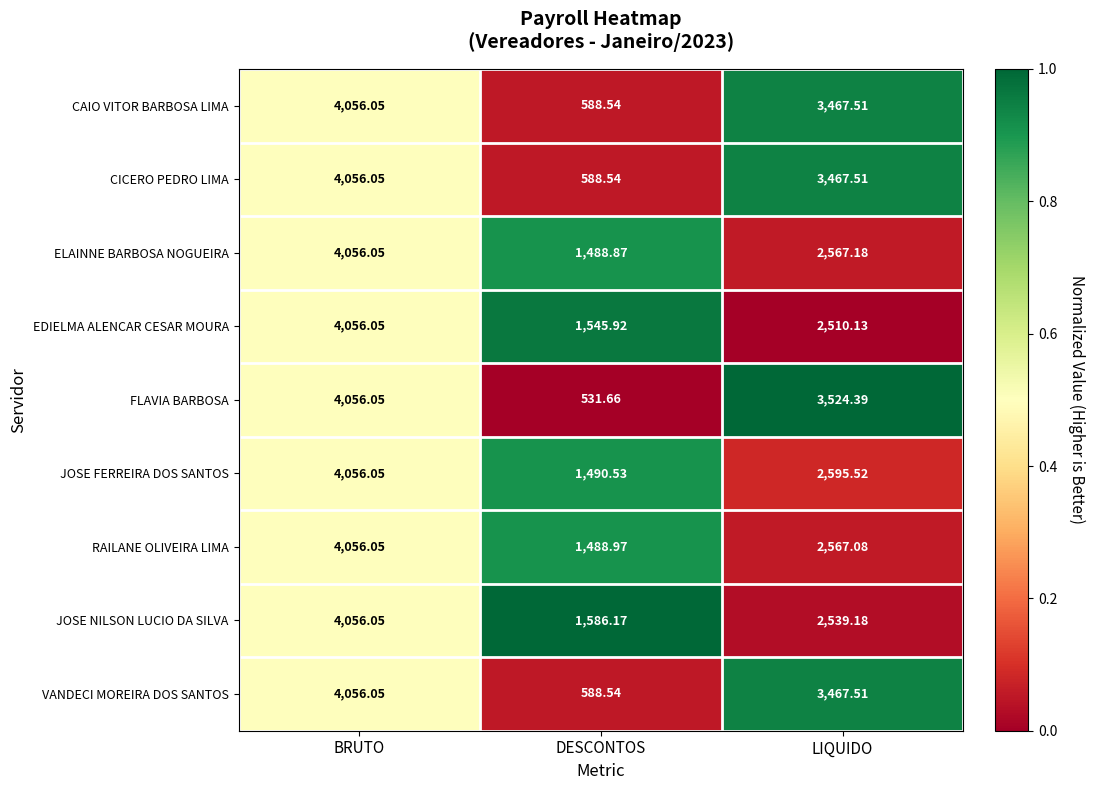

Which series has the largest range (max minus min)?

FLAVIA BARBOSA